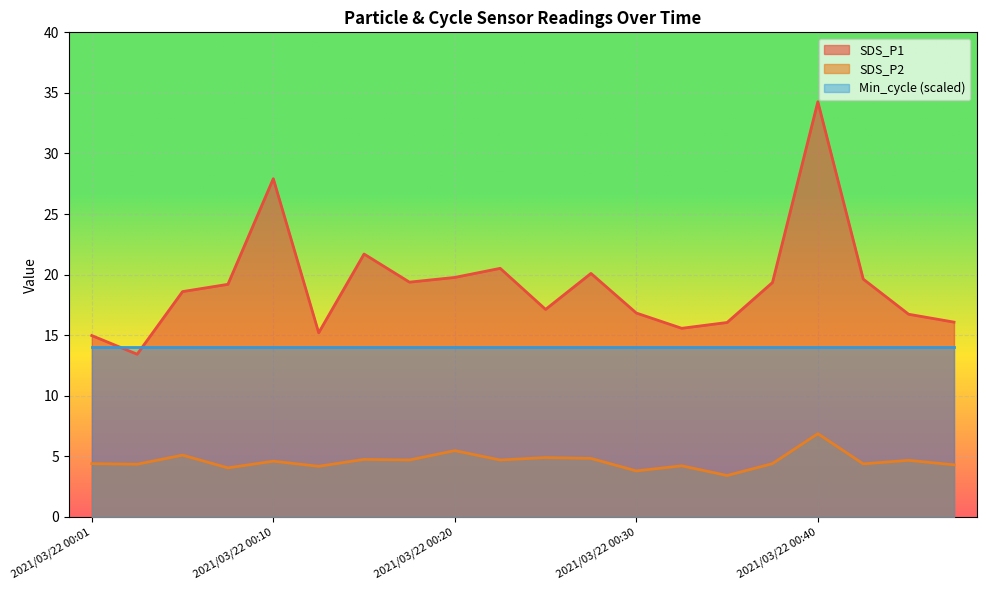

Read the SDS_P1 value at 2021/03/22 00:08.

19.2